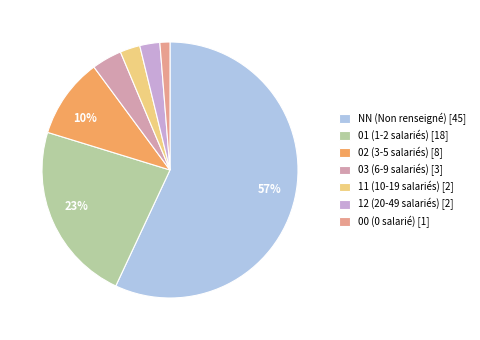

How many segments does this pie chart have?

7